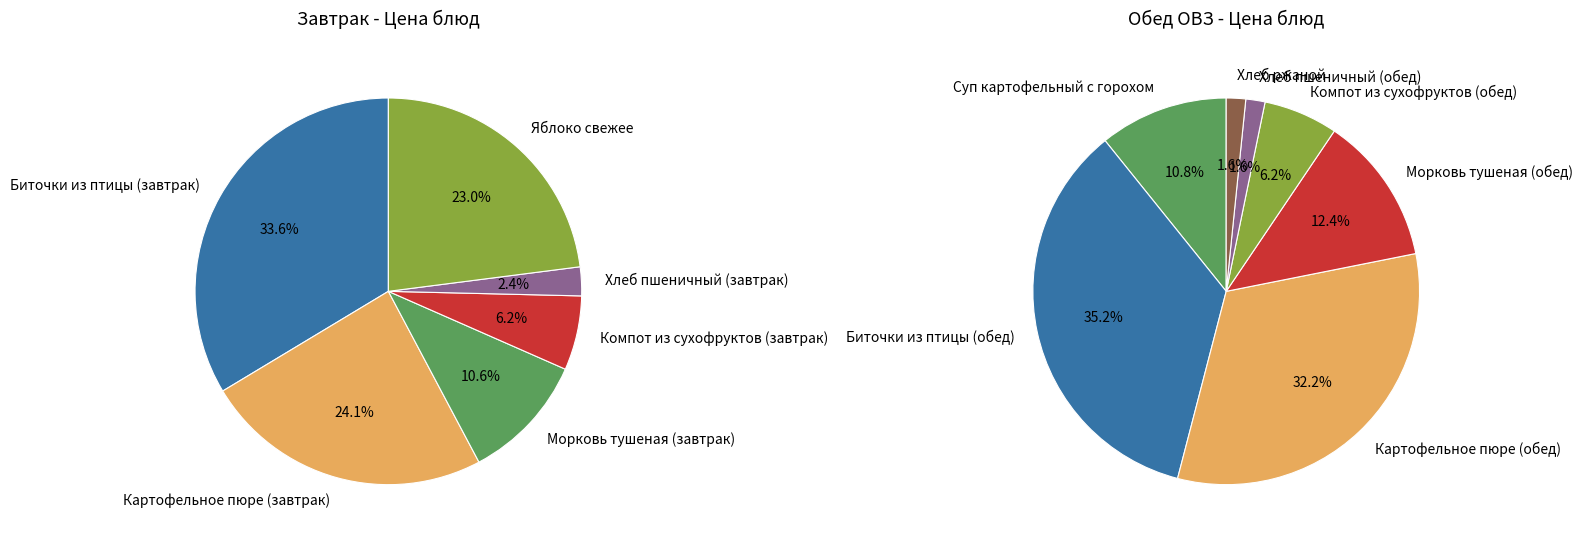

What is the largest slice in the pie chart?

Биточки из птицы (обед)